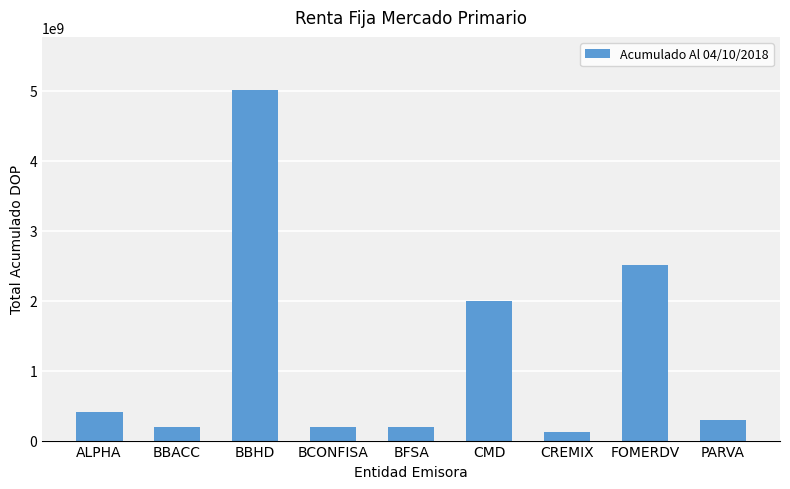

What is the average value?

1216604660.6